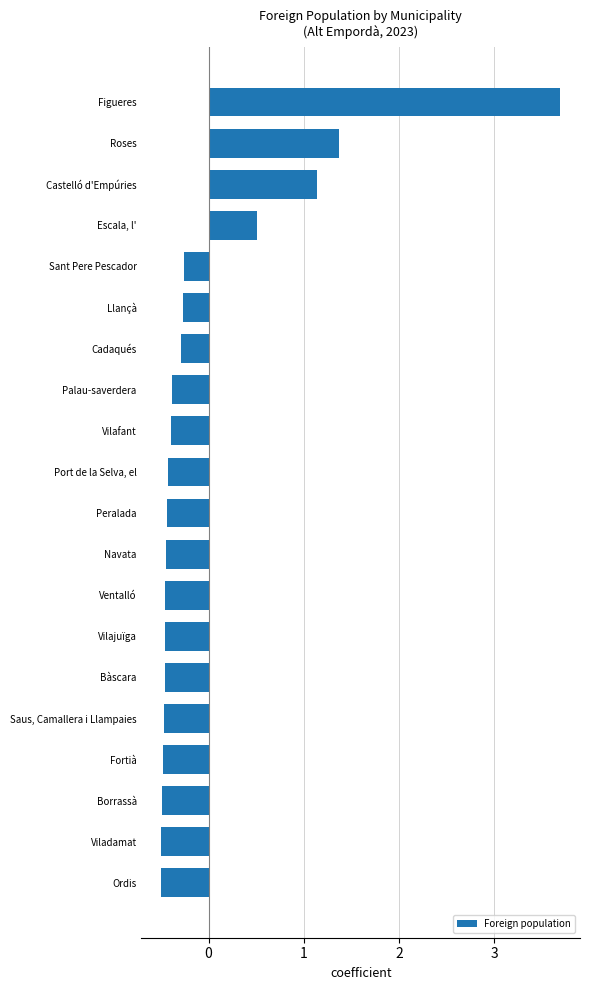

What value does the data have at Llançà?

-0.3